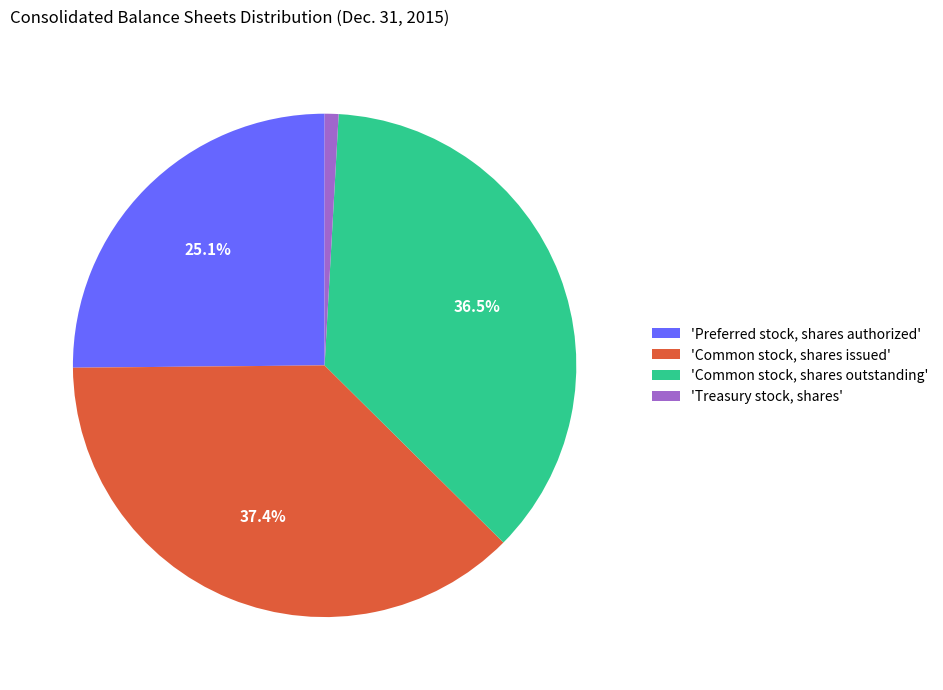

How much of the chart is everything except 'Common stock, shares issued'?

62.6%